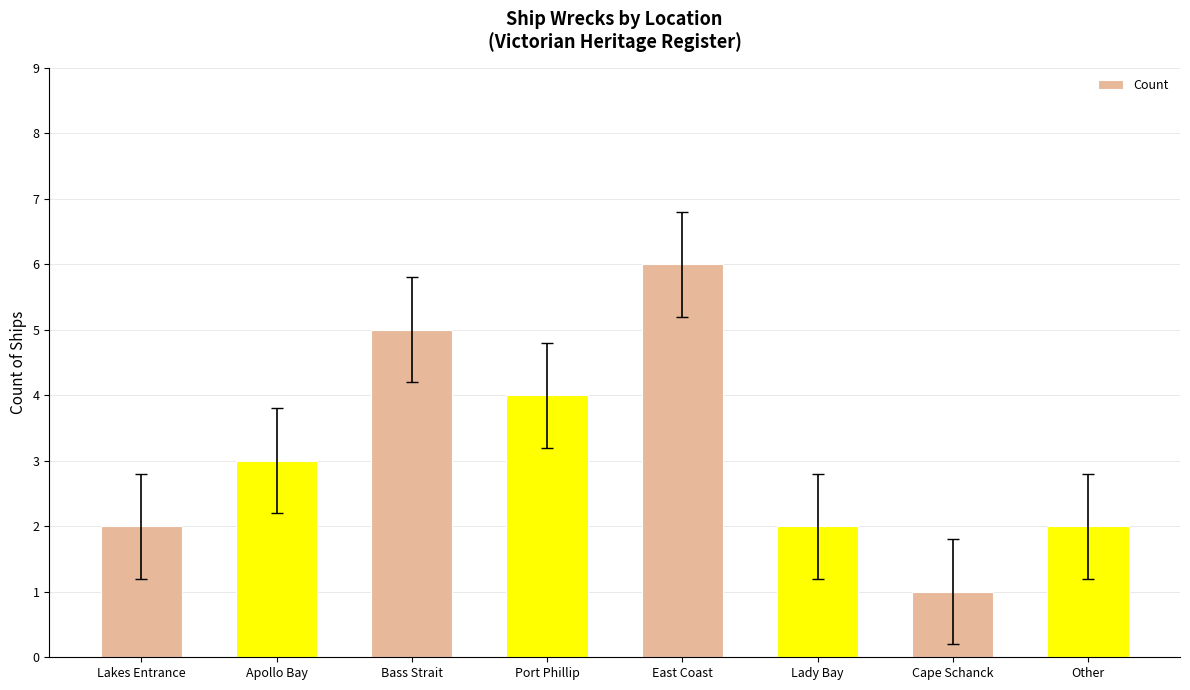

Does the chart contain any negative values?

No